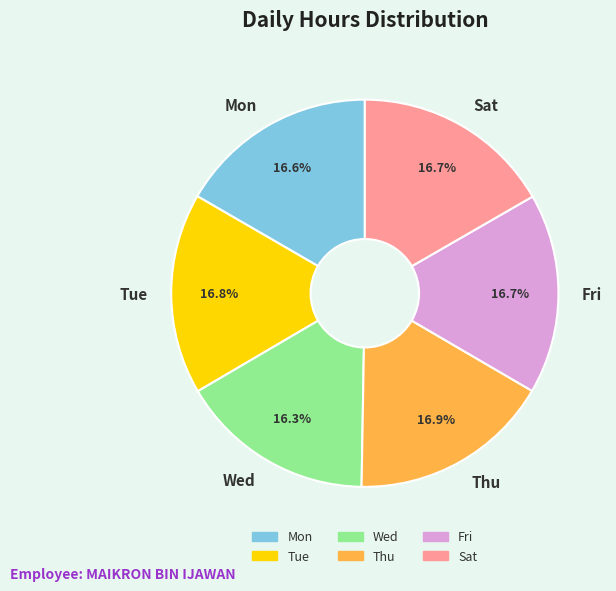

The Thu slice represents 30% of the pie. True or false?

False